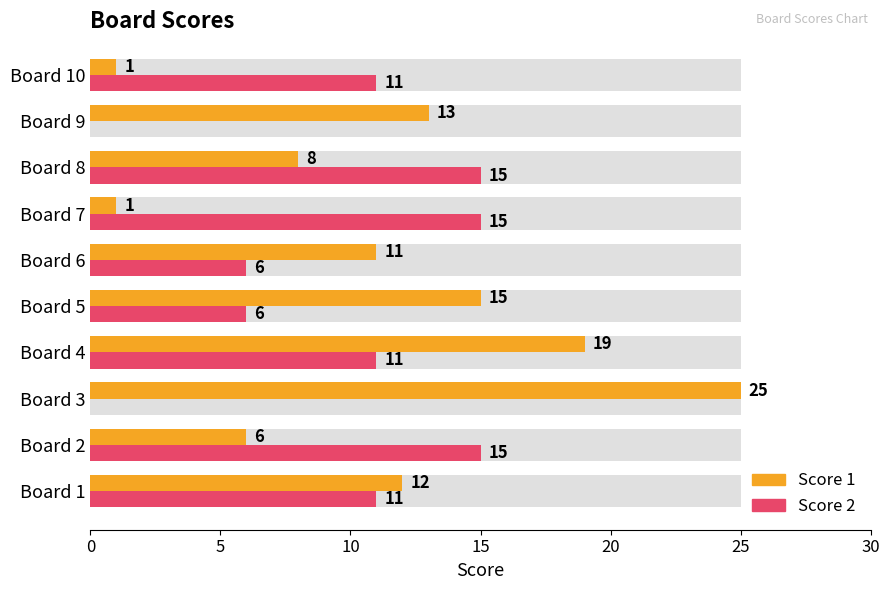

The Score 1 series shows 44 at Board 3. True or false?

False